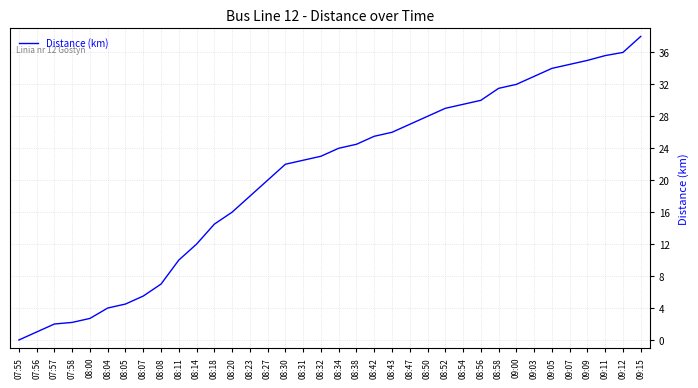

True or false: there are more than 1 points higher than both neighbors.

False